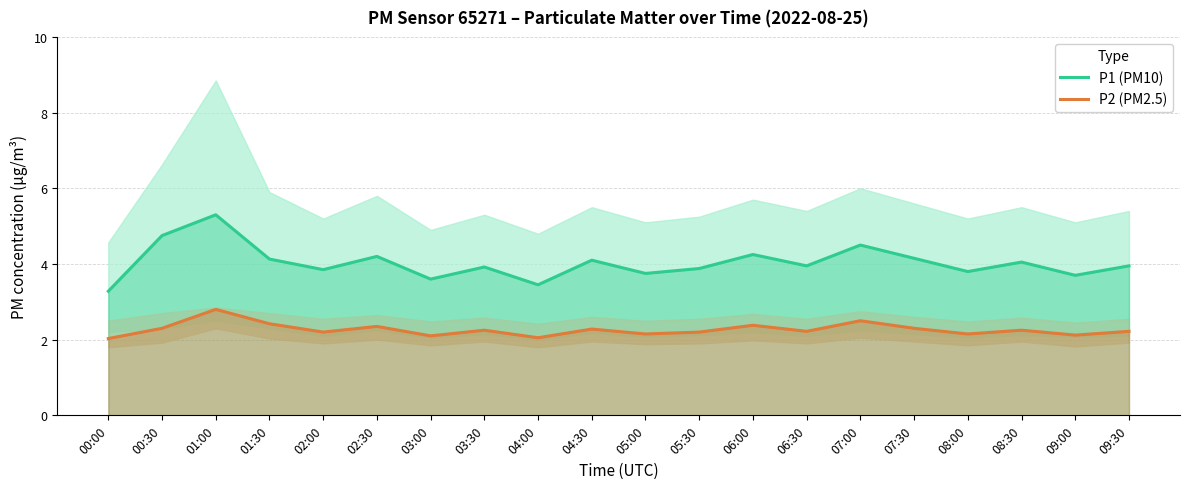

What is the label of the 8th point from the left?

03:30